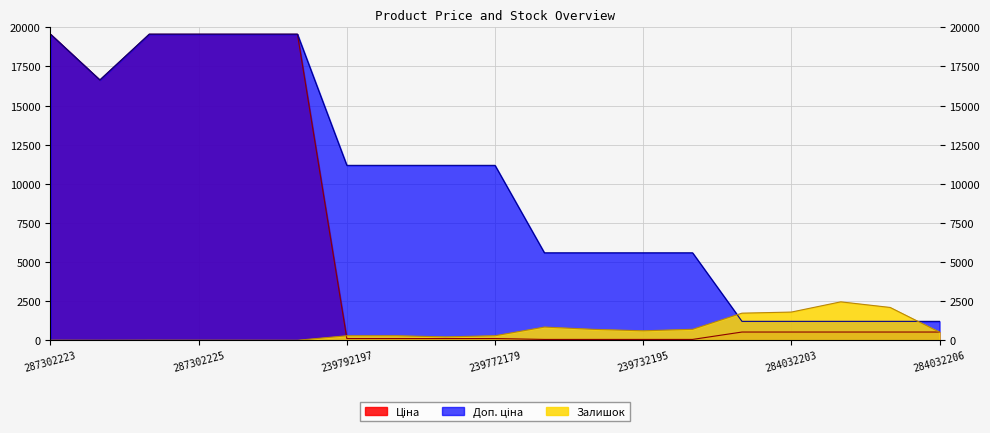

Reading left to right, what are all the values shown in this chart?

Ціна: 19564.9	16636.8	19564.9	19564.9	19564.9	19564.9	111.8	111.8	111.8	111.8	55.9	55.9	55.9	55.9	528.2	528.2	528.2	528.2	528.2
Доп. ціна: 19564.9	16636.8	19564.9	19564.9	19564.9	19564.9	11182.0	11182.0	11182.0	11182.0	5591.0	5591.0	5591.0	5591.0	1210.7	1210.7	1210.7	1210.7	1210.7
Залишок: 7.0	1.0	7.0	5.0	3.0	0.0	289.0	290.0	218.0	290.0	845.0	698.0	606.0	702.0	1734.0	1804.0	2457.0	2099.0	518.0